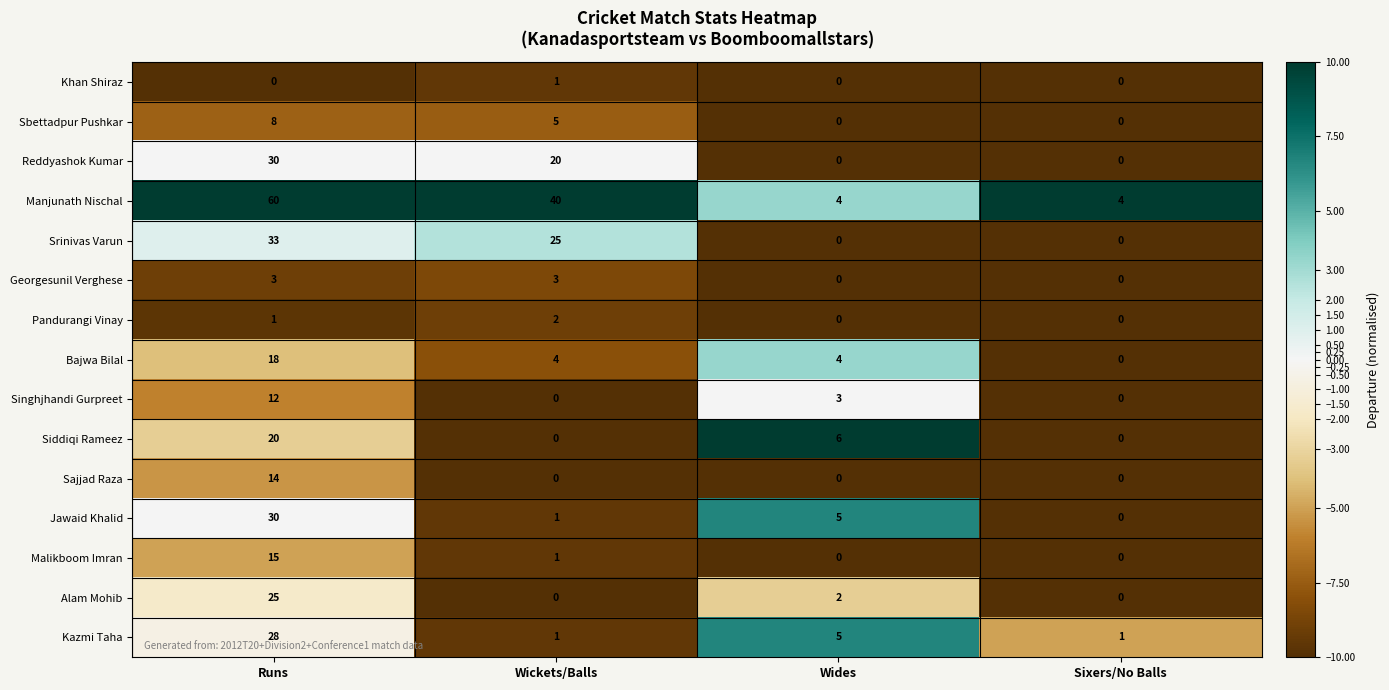

At which category is the sum across all series the highest?

Runs